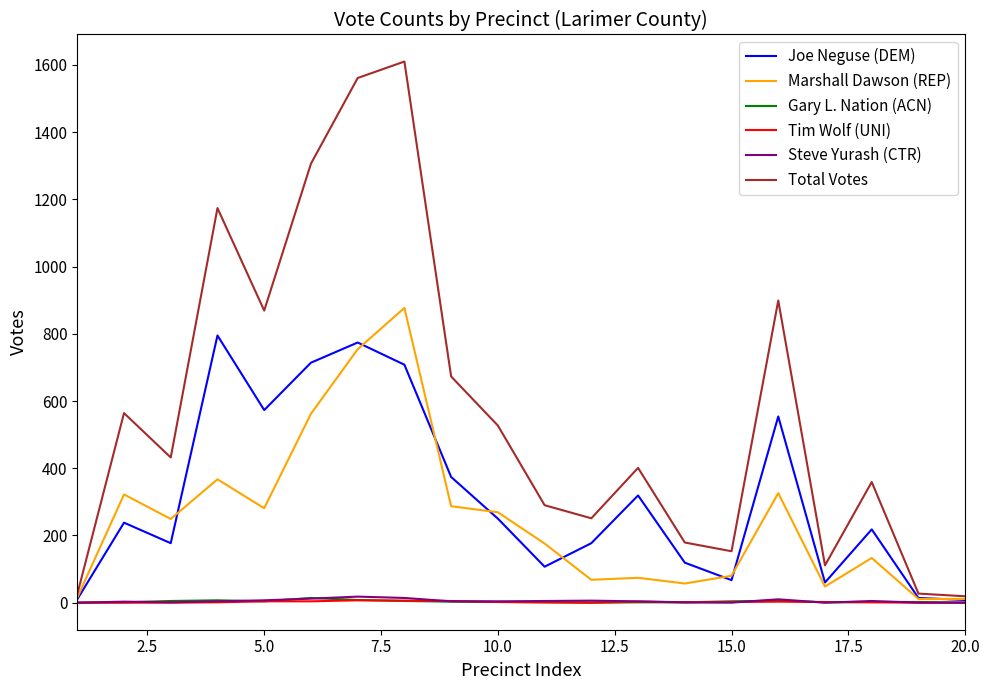

Count the Tim Wolf (UNI) values in the range 0 to 4.

17